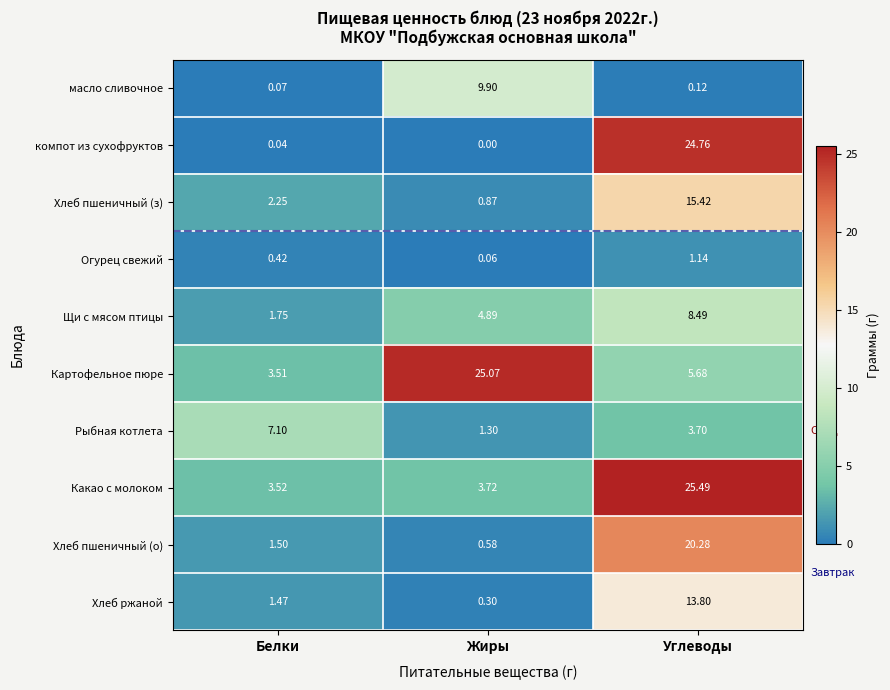

Where is Хлеб пшеничный (з) nearest to the value 8?

Белки